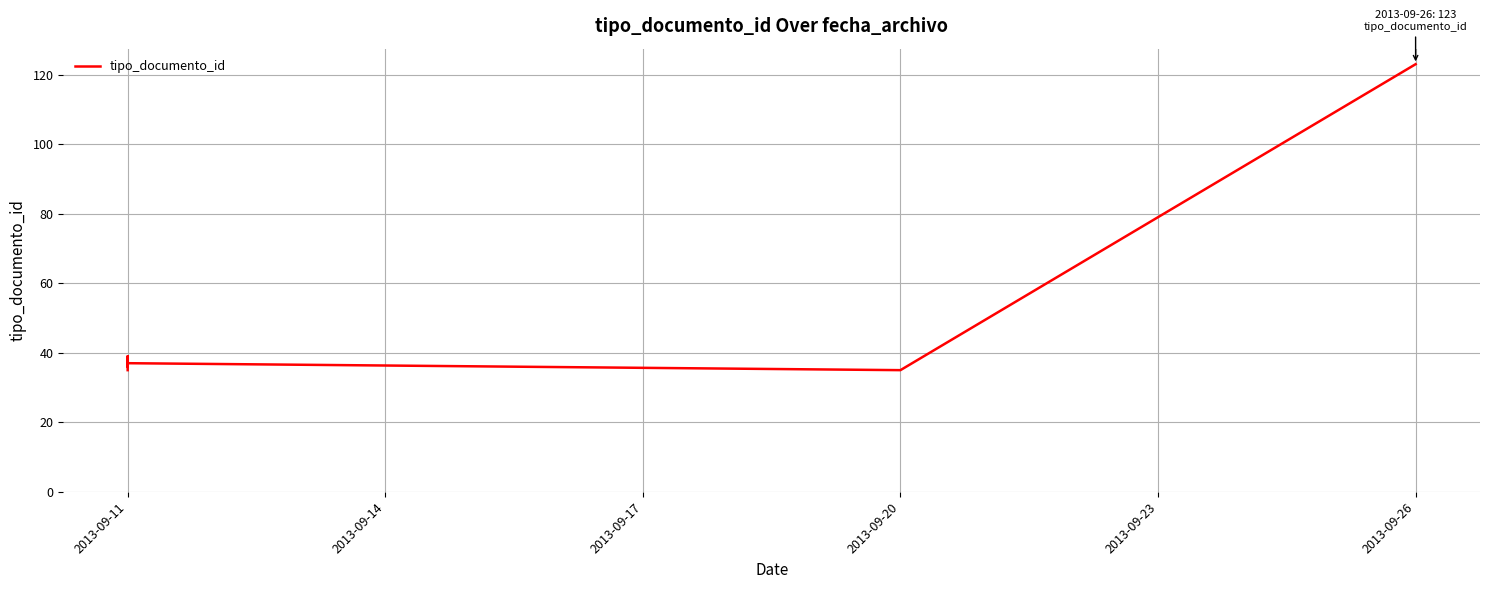

What is the maximum value shown in the chart?

123